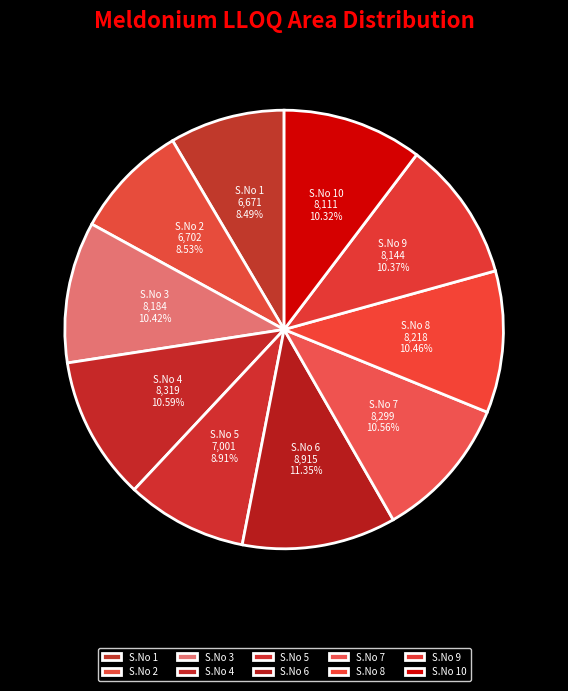

How many segments does this pie chart have?

10